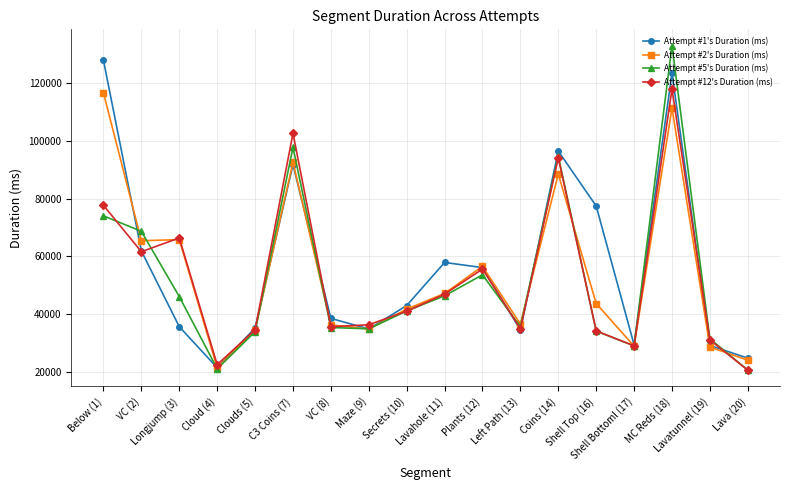

True or false: Attempt #12's Duration (ms) has more than 0 points higher than both neighbors.

True